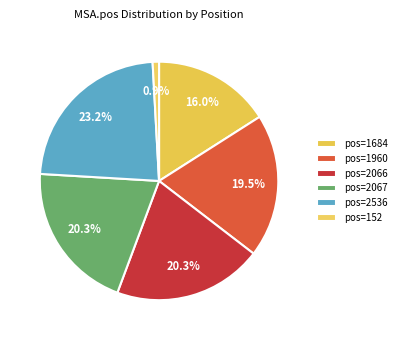

Which slice is the smallest?

152